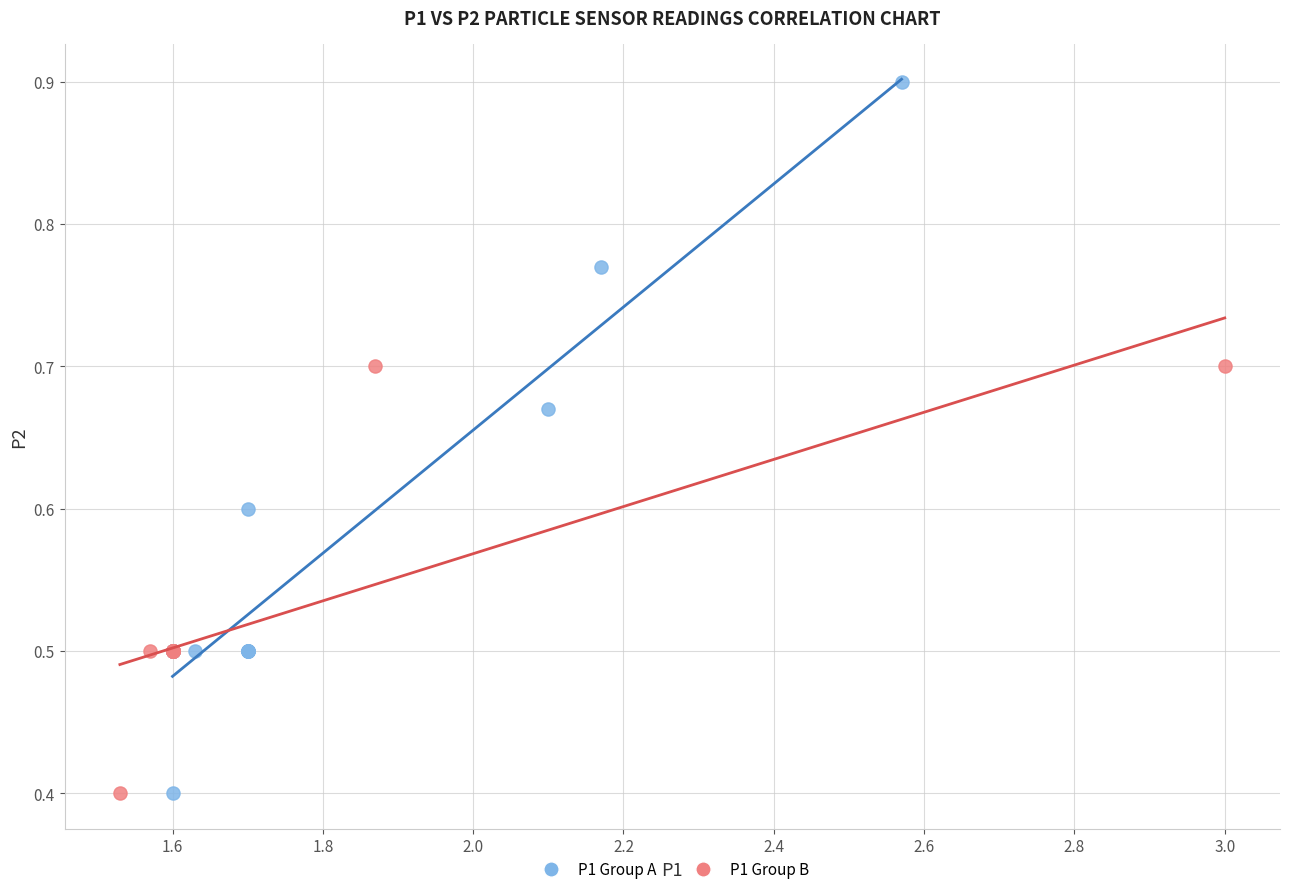

Which series has the widest spread of Y values?

P1 Group A